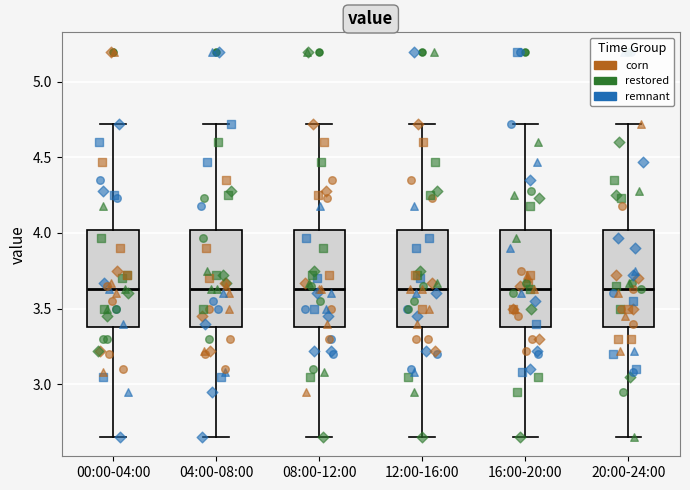

Reading left to right, read every box against the y-axis: the position of its median line, the range the box covers, and the ends of its whiskers. The values are not printed on the chart, so give them approximately, as read against the axis.

00:00-04:00: median 3.65, box 3.40 to 4.00, whiskers 2.65 to 4.70
04:00-08:00: median 3.65, box 3.40 to 4.00, whiskers 2.65 to 4.70
08:00-12:00: median 3.65, box 3.40 to 4.00, whiskers 2.65 to 4.70
12:00-16:00: median 3.65, box 3.40 to 4.00, whiskers 2.65 to 4.70
16:00-20:00: median 3.65, box 3.40 to 4.00, whiskers 2.65 to 4.70
20:00-24:00: median 3.65, box 3.40 to 4.00, whiskers 2.65 to 4.70